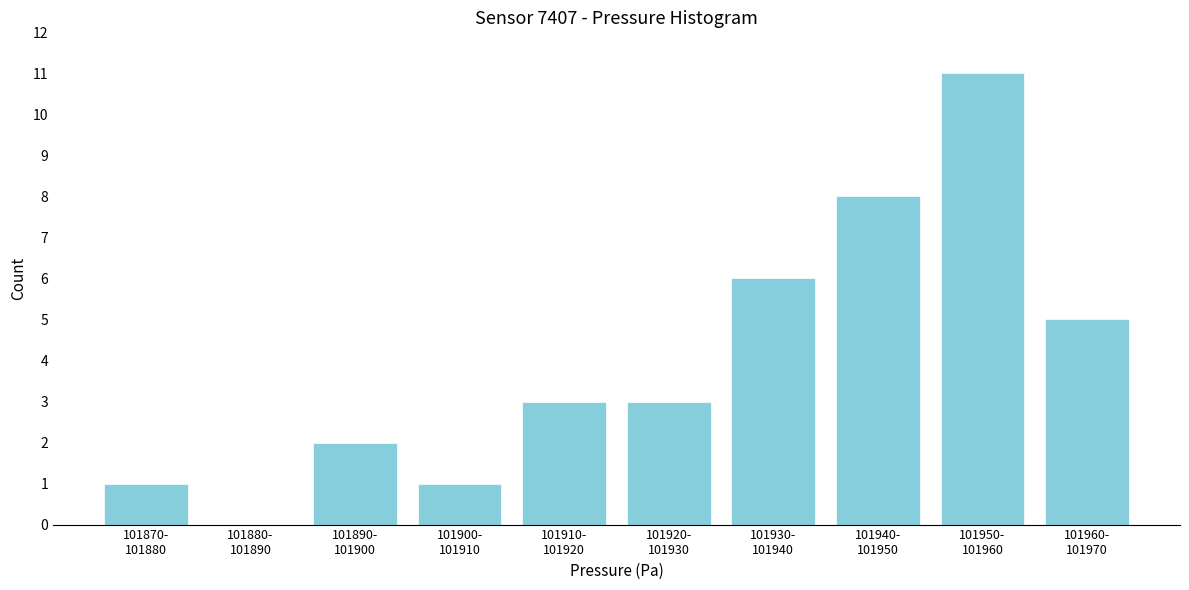

What is the sum of all values?

40